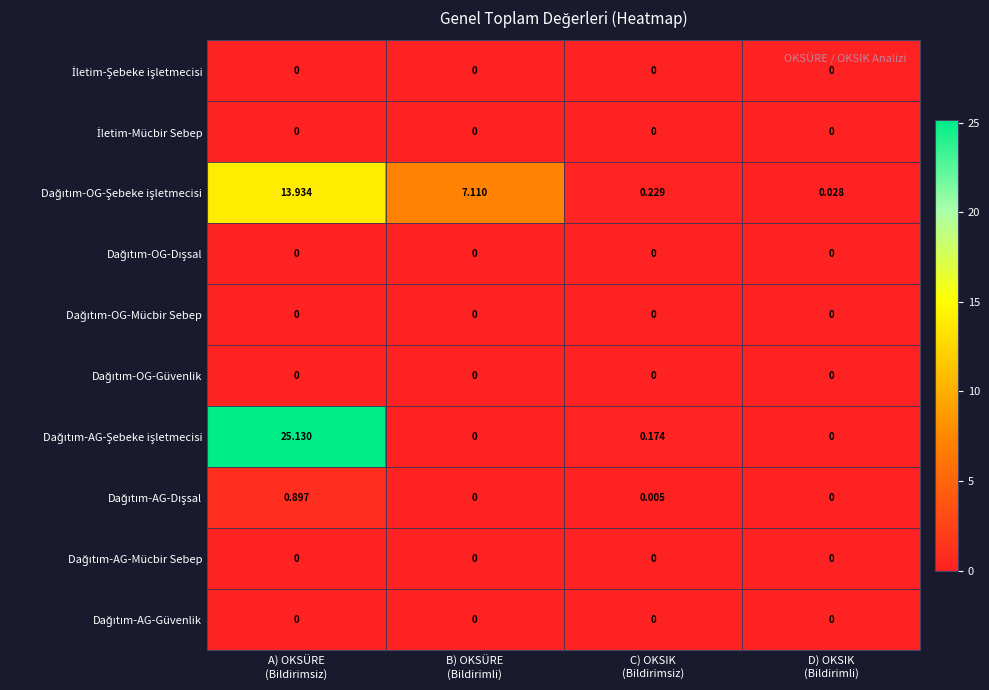

How many distinct data groups are displayed?

10